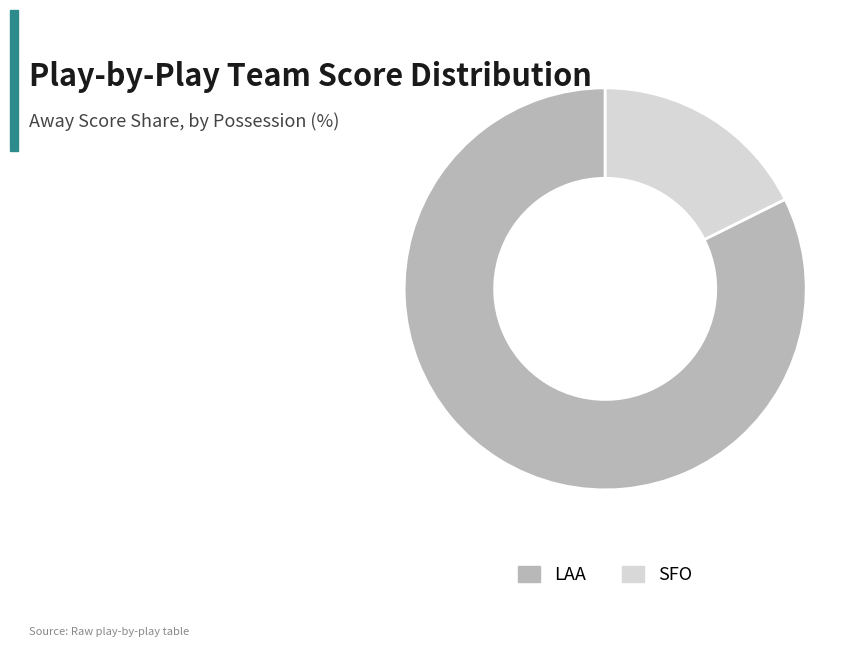

Combined, do LAA and SFO account for over 50%?

Yes